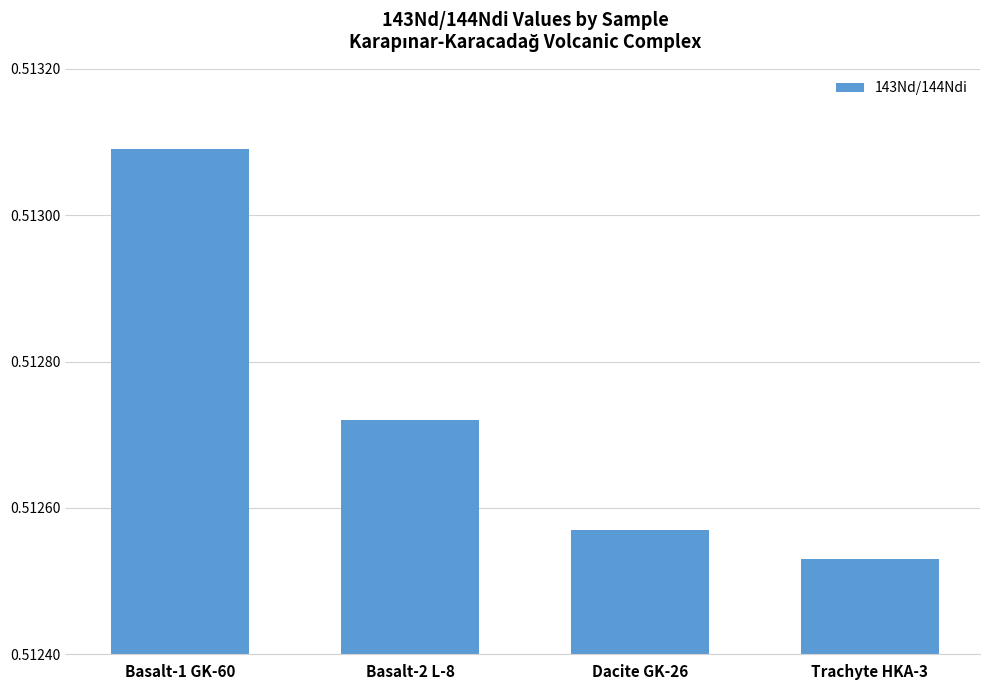

True or false: the data shows 0.7 at Basalt-1 GK-60.

False